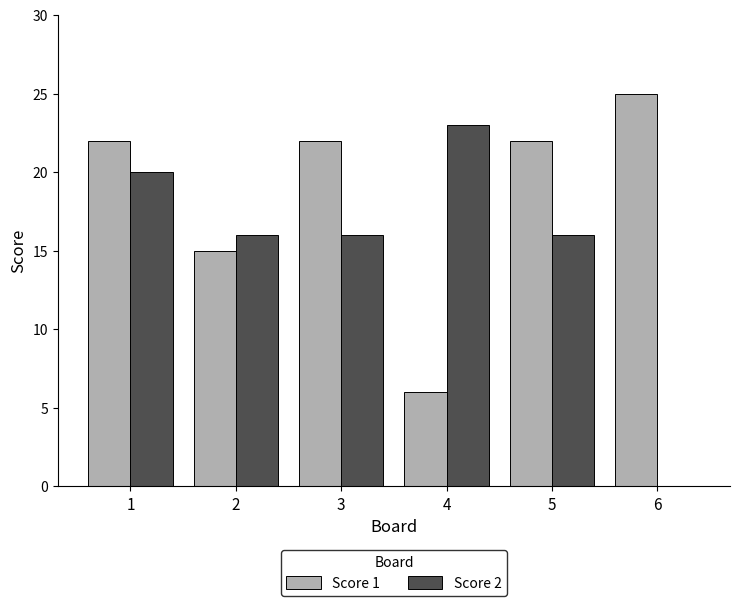

What is the approximate value of Score 1 at 2?

15